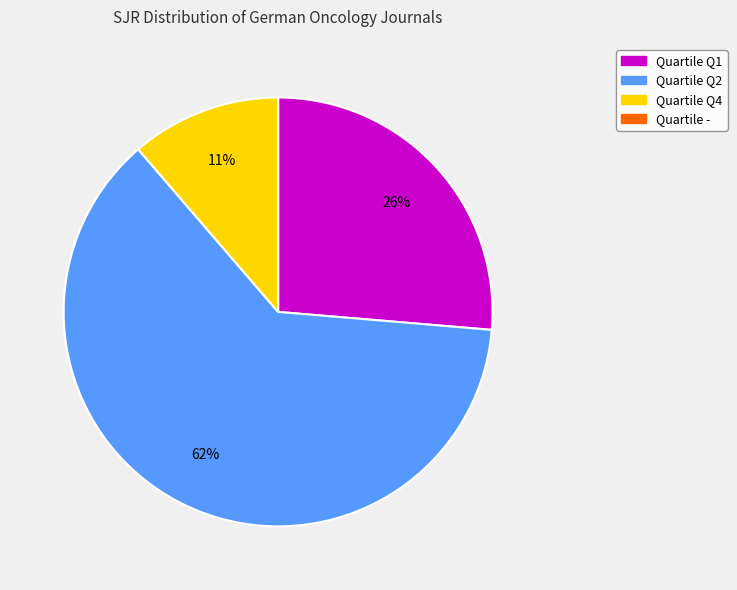

To the nearest percent, what is the average slice percentage?

25%